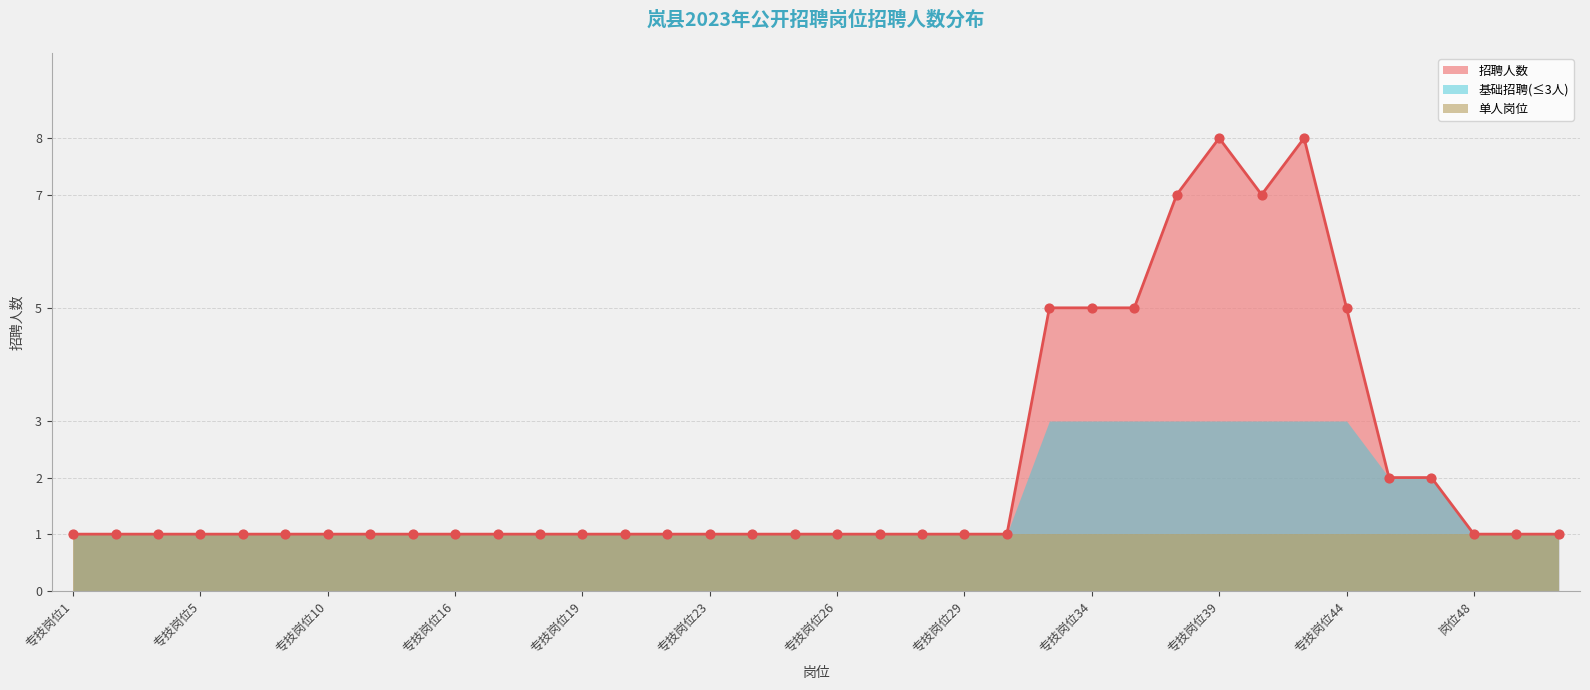

Approximately how many times larger is the value at 专技岗位1 compared to 专技岗位2?

1.0